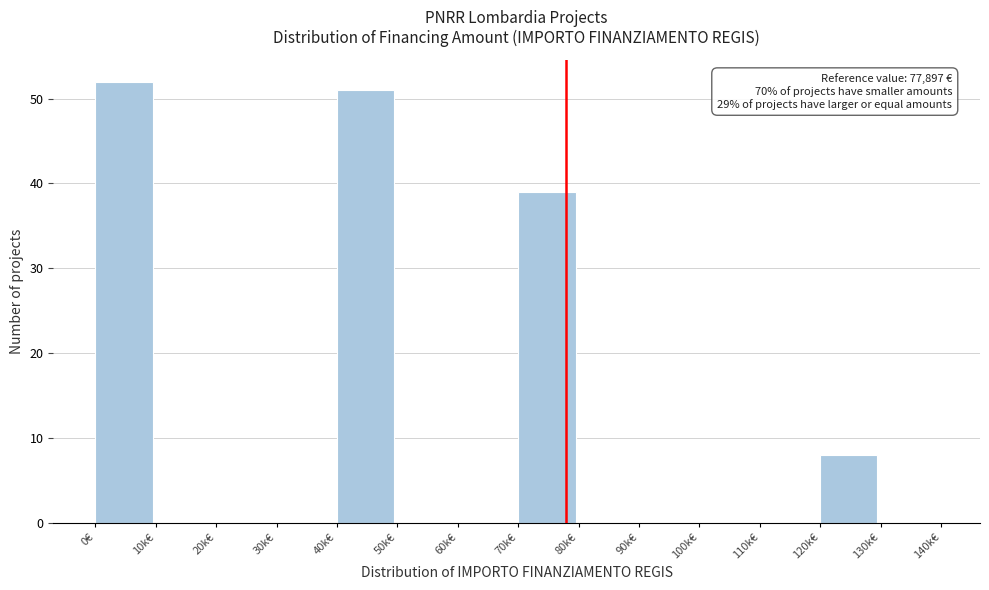

Reading left to right, list all the values displayed in this chart.

0€=52	10k€=0	20k€=0	30k€=0	40k€=51	50k€=0	60k€=0	70k€=39	80k€=0	90k€=0	100k€=0	110k€=0	120k€=8	130k€=0